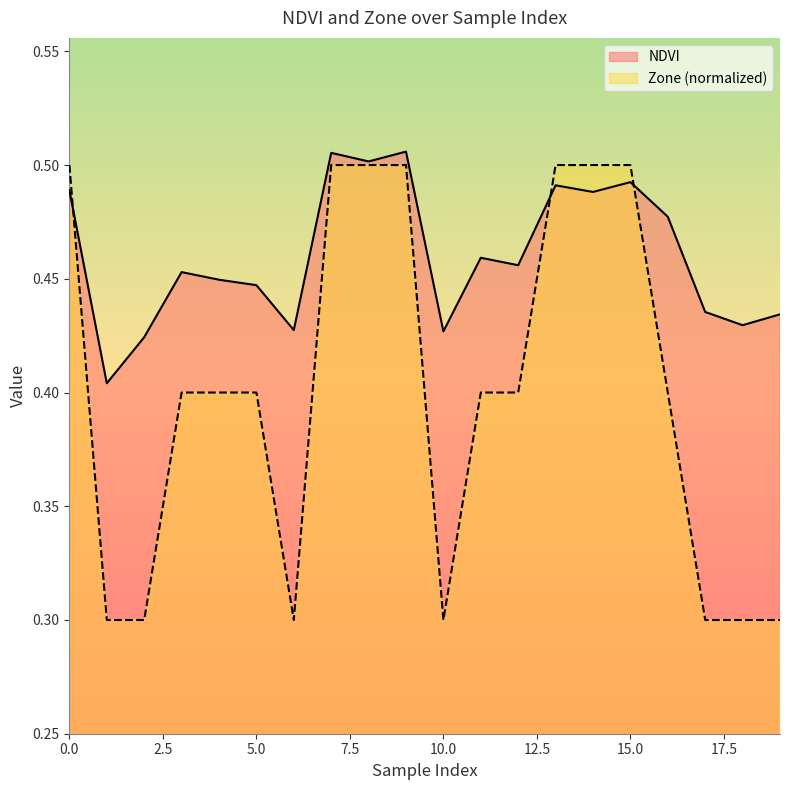

What is the value of the Zone point at the 10th from the left?

0.5